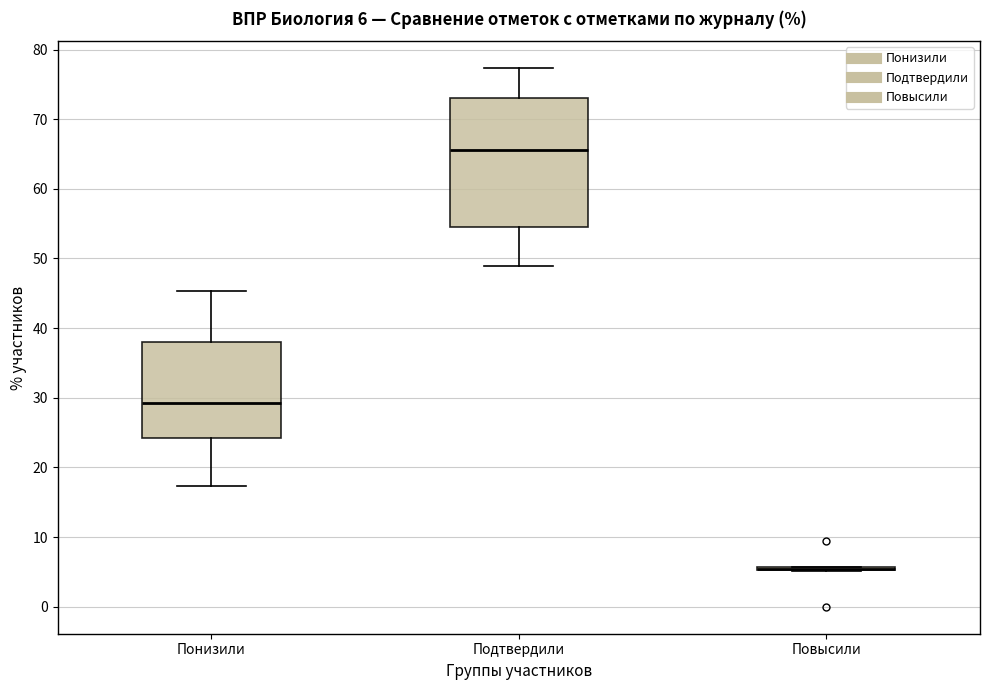

Which box is the tallest, from its lower edge to its upper edge?

Подтвердили